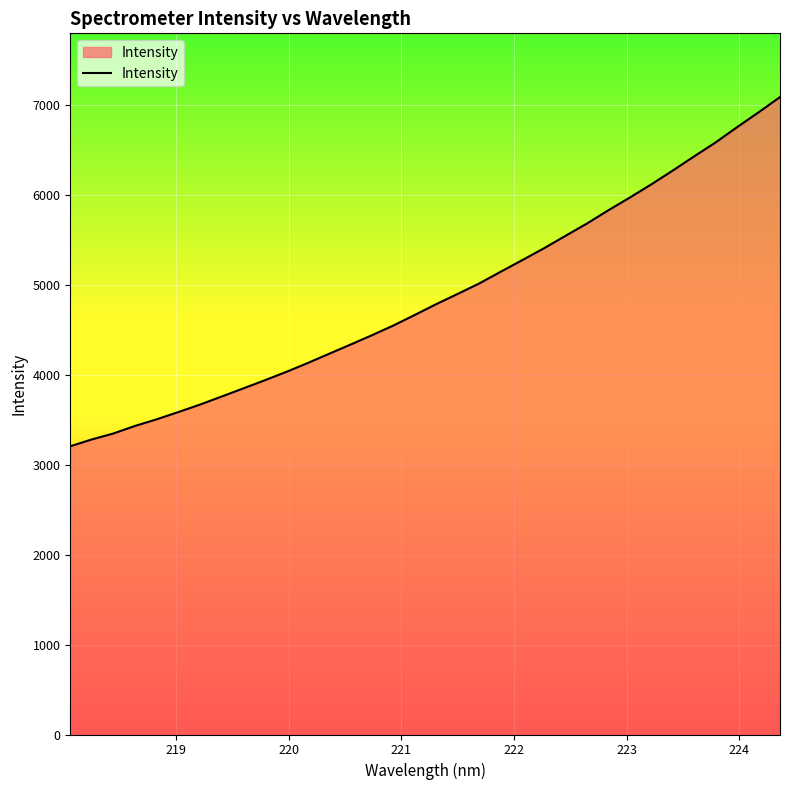

What is the difference between the maximum and minimum values?

3880.4